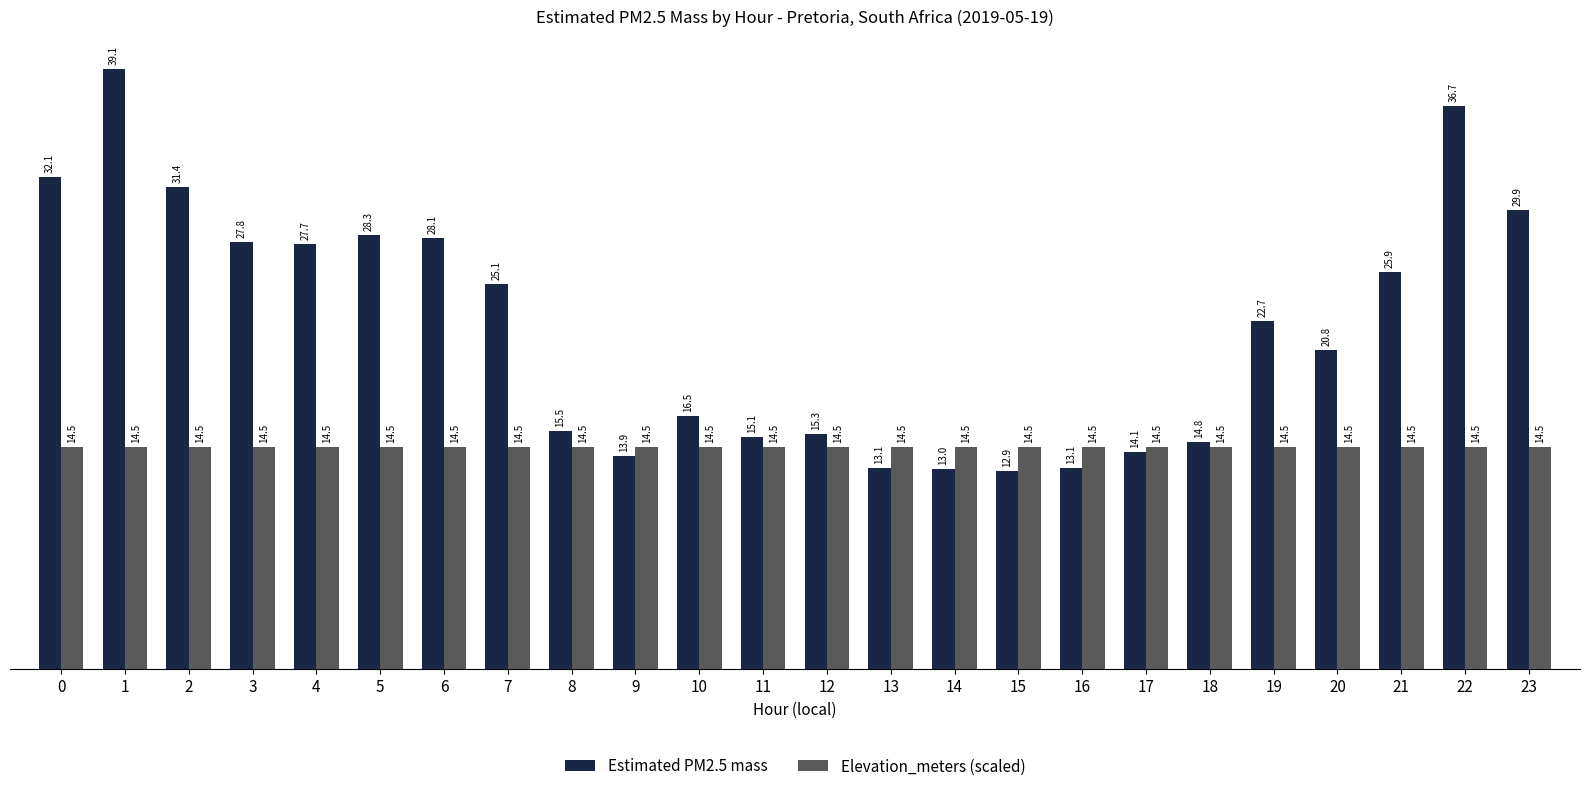

At how many categories does at least one series exceed 37?

1